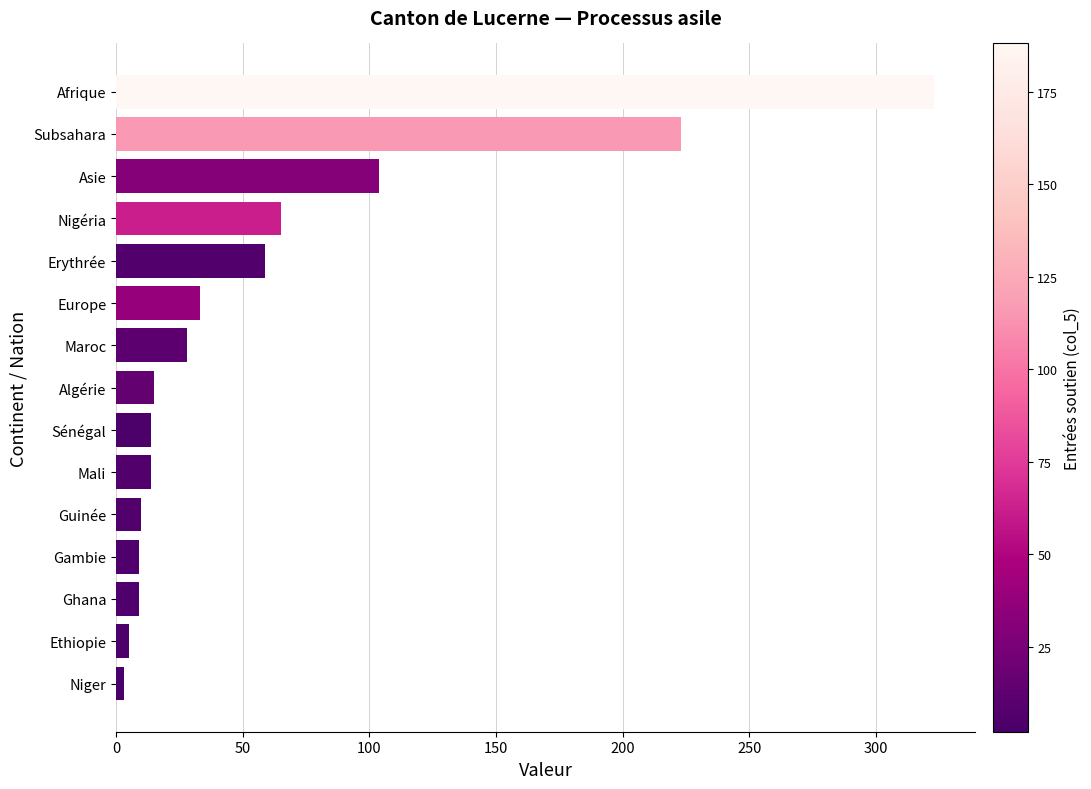

The value at Afrique is 490. True or false?

False